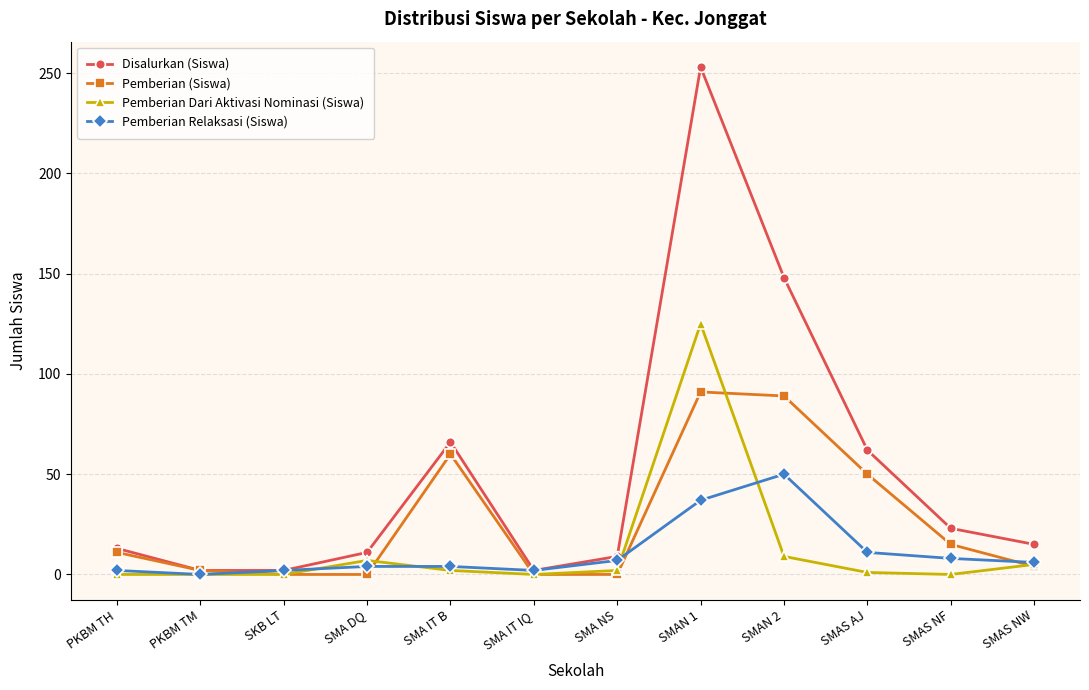

True or false: Disalurkan (Siswa) has a value of 15 at SMAS NW.

True